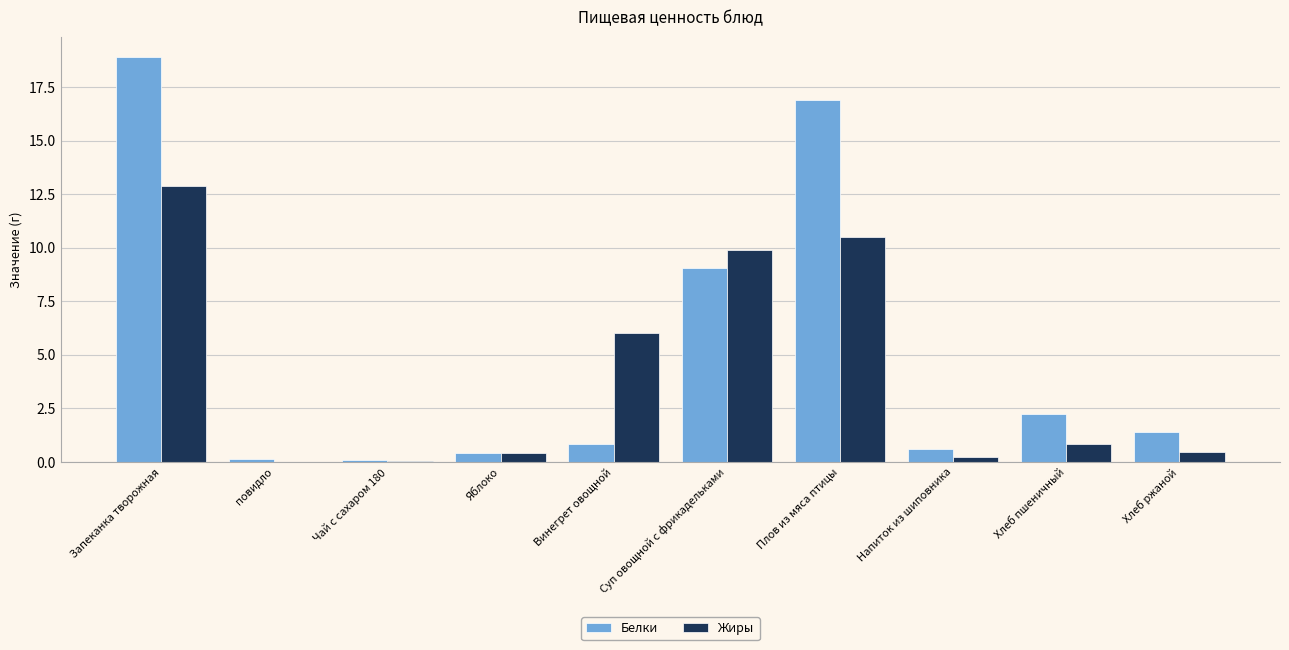

The value of Белки at Хлеб ржаной is 1.4. True or false?

True